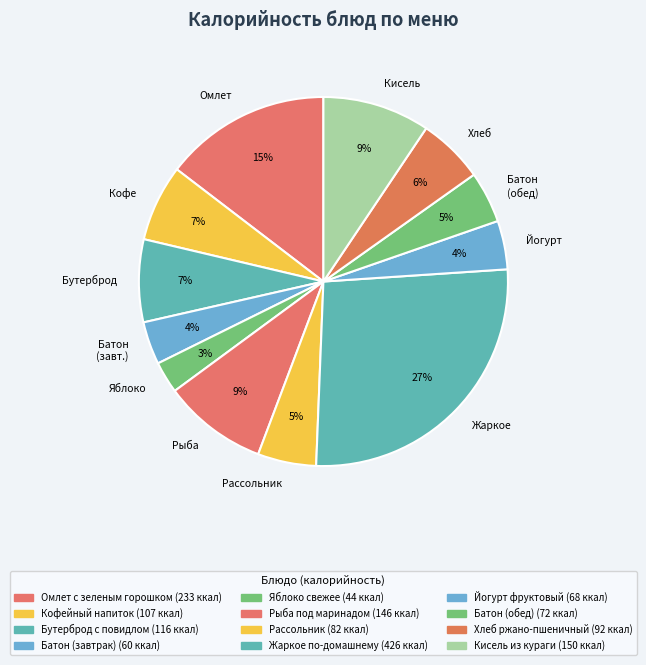

Count the number of slices in the pie.

12